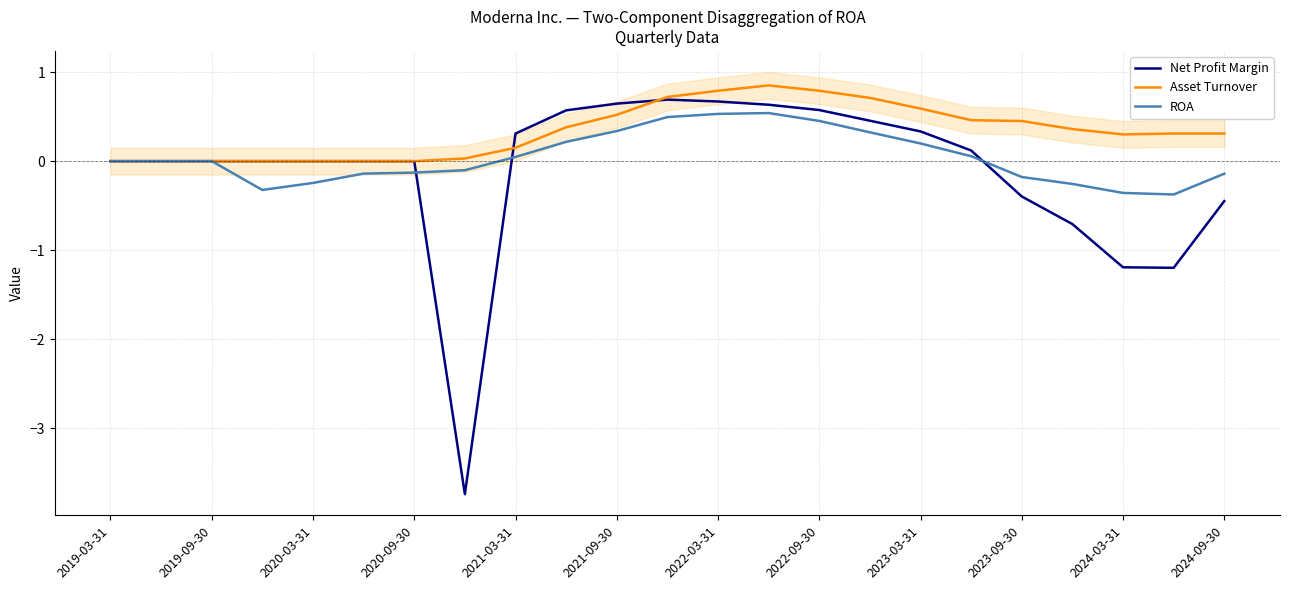

Is the value of Asset Turnover at 2024-09-30 greater than the value of Net Profit Margin at 2023-09-30?

Yes